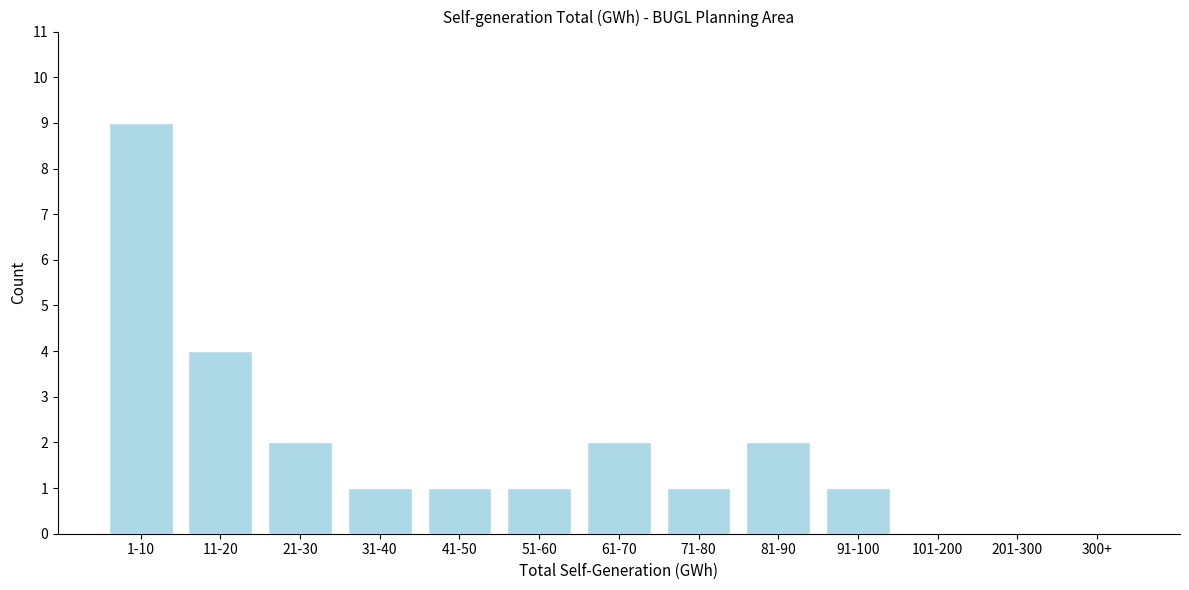

Reading left to right, list all the values displayed in this chart.

1-10=9	11-20=4	21-30=2	31-40=1	41-50=1	51-60=1	61-70=2	71-80=1	81-90=2	91-100=1	101-200=0	201-300=0	300+=0